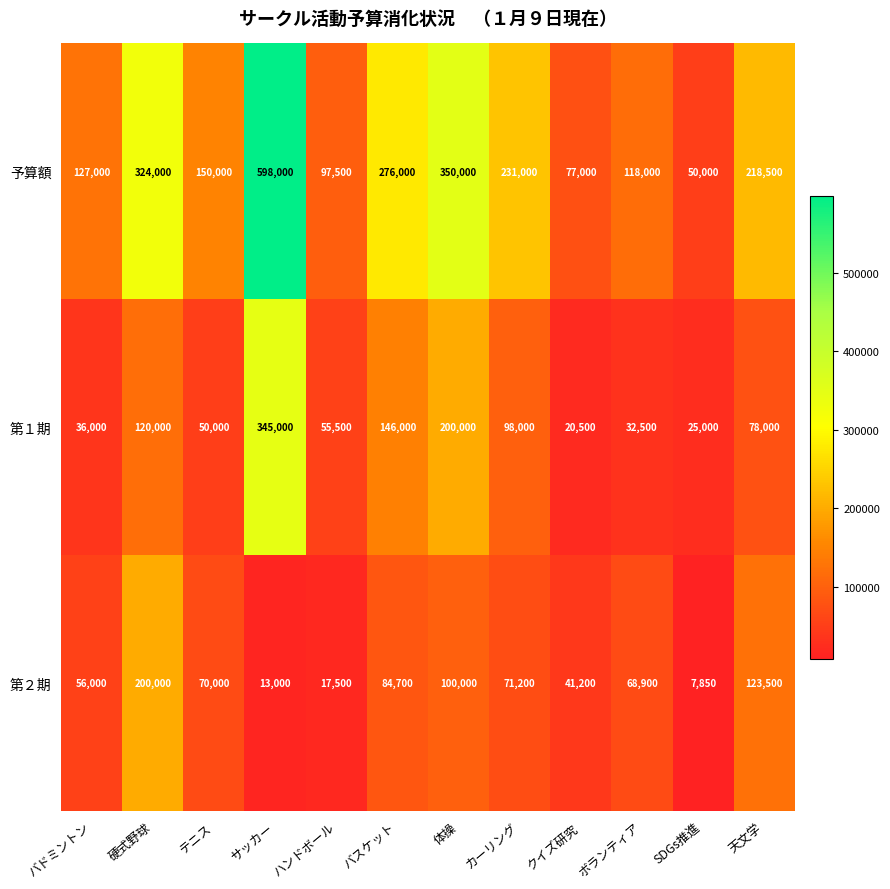

The 第１期 series shows 50000 at テニス. True or false?

True